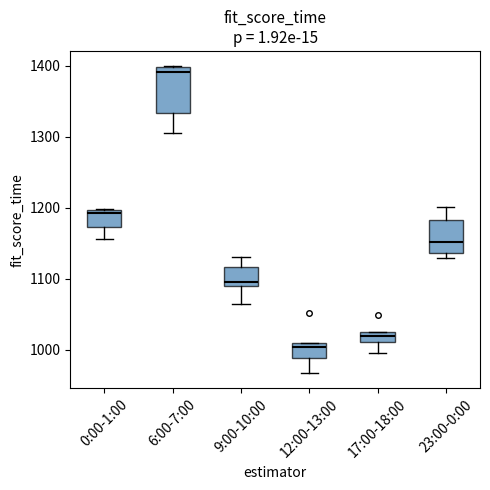

Which box is the tallest, from its lower edge to its upper edge?

6:00-7:00